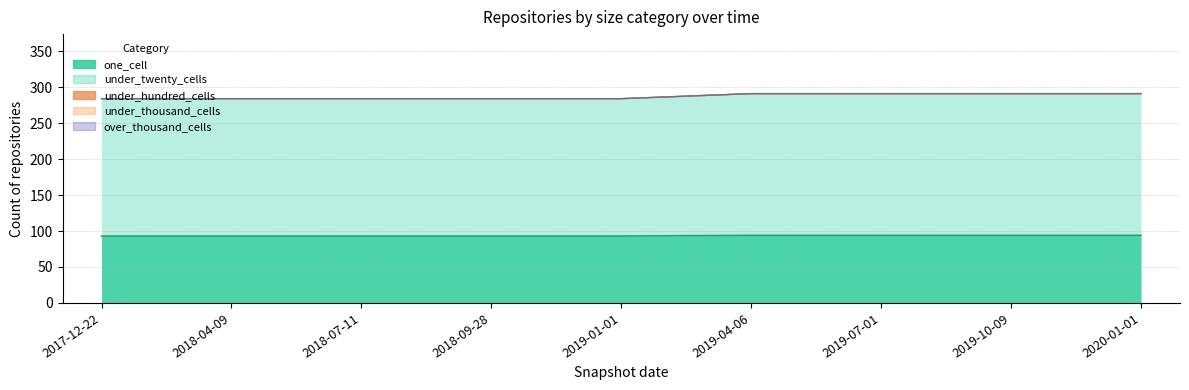

True or false: under_thousand_cells has a value of 0 at 2019-10-09.

True